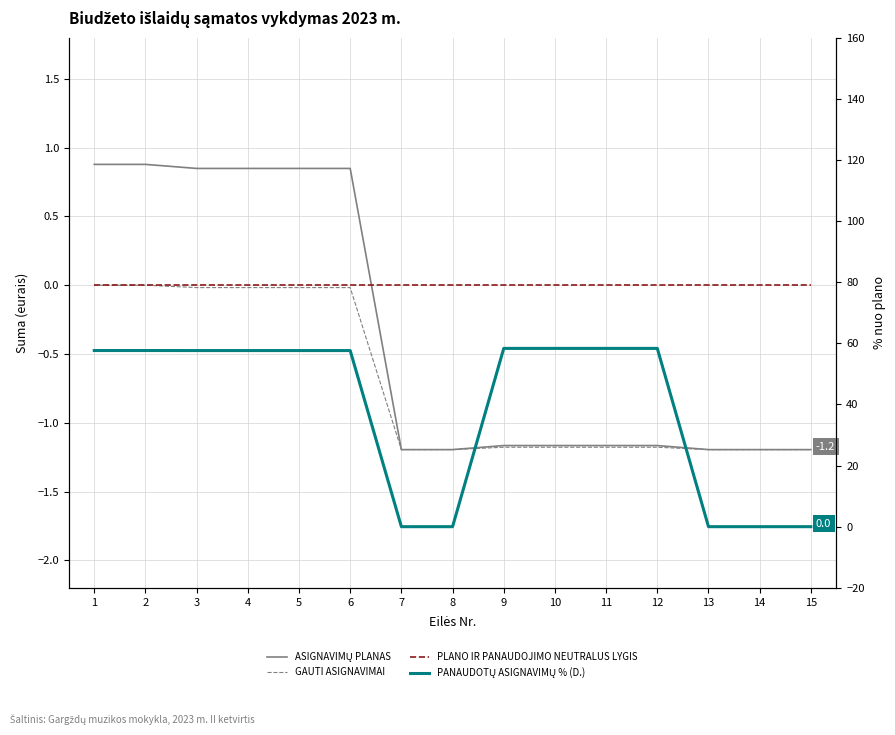

How many lines are shown in the chart?

4